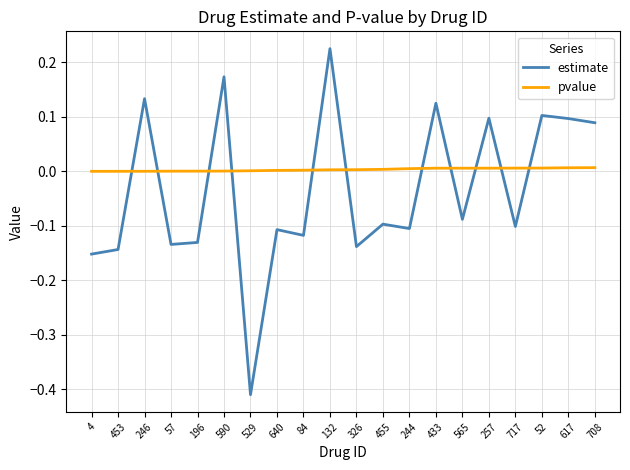

Is it true that pvalue equals 0.0 at 455?

True